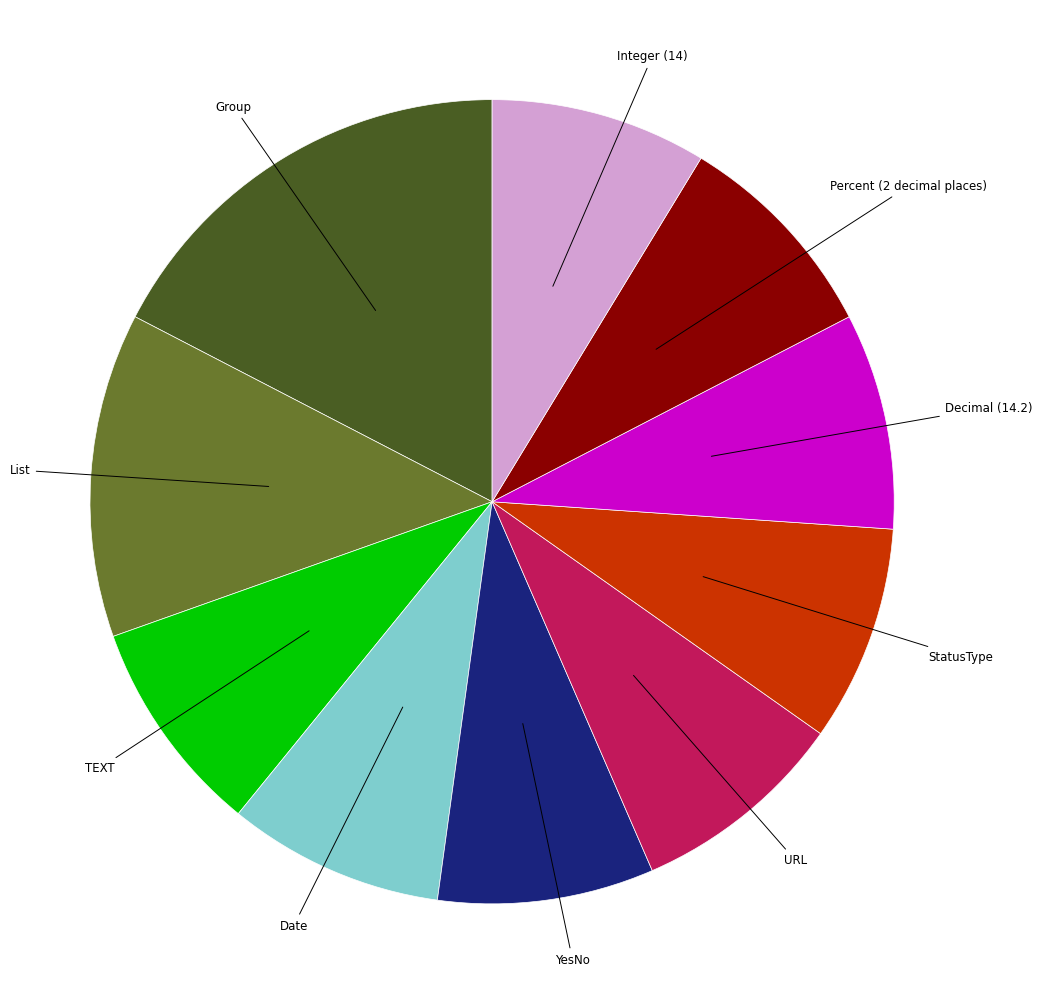

Count the number of slices in the pie.

10